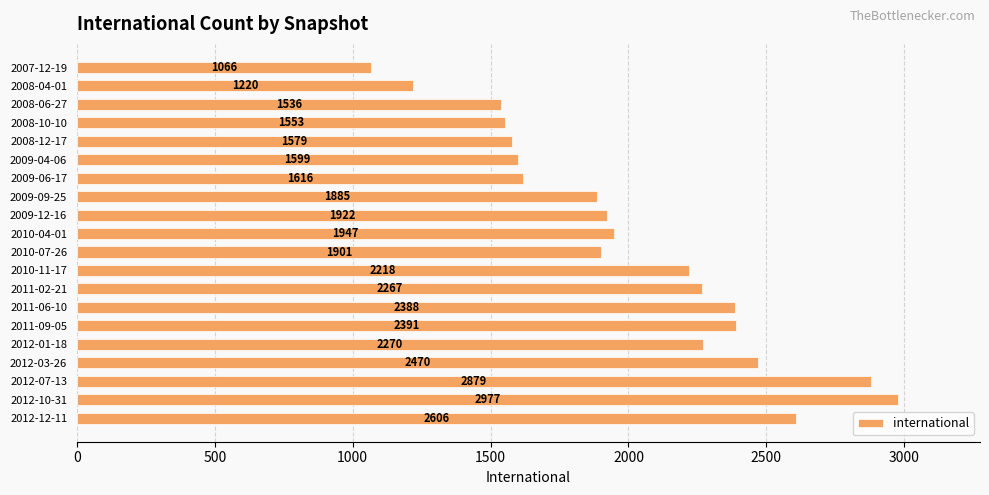

What position from the top is 2009-09-25?

8